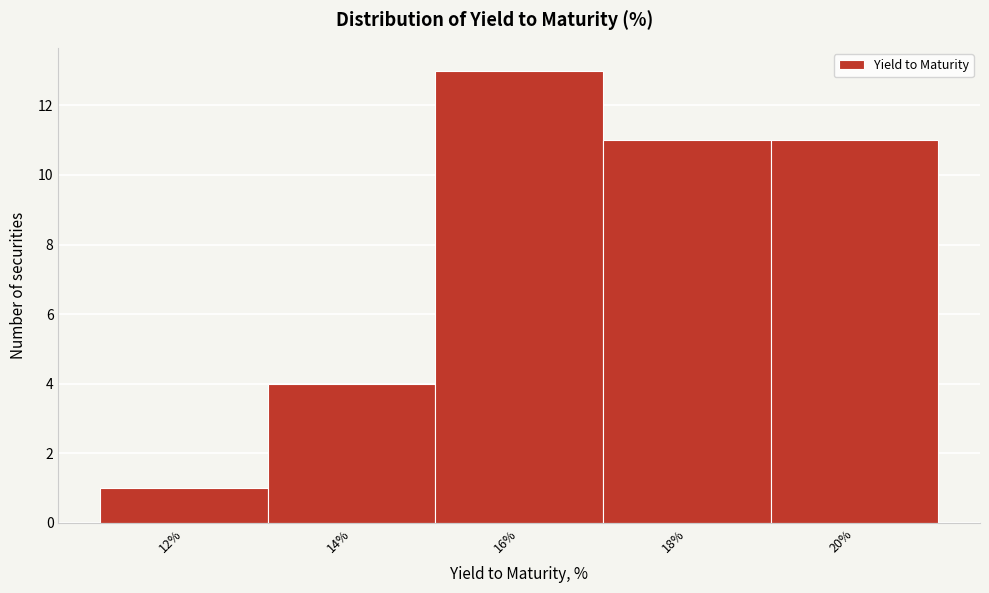

Reading right to left, list all the values displayed in this chart.

11	11	13	4	1